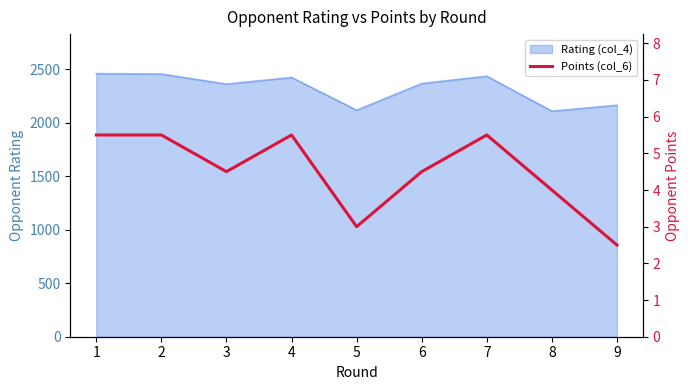

Count the number of categories in the chart.

9